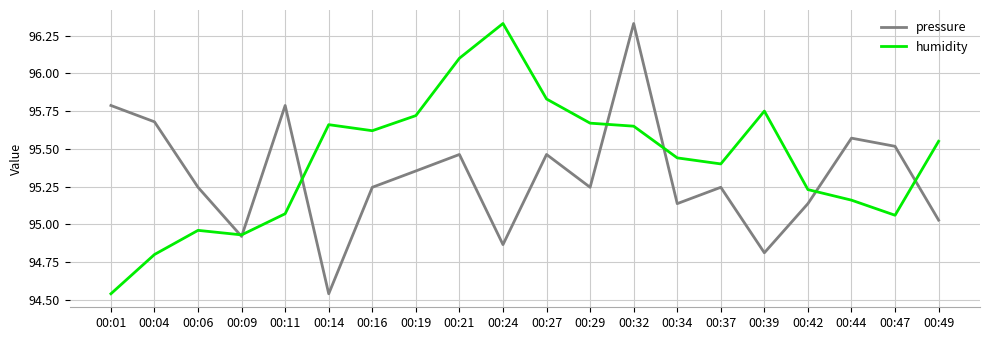

What is the difference between the maximum and minimum values in the pressure series?

1.8